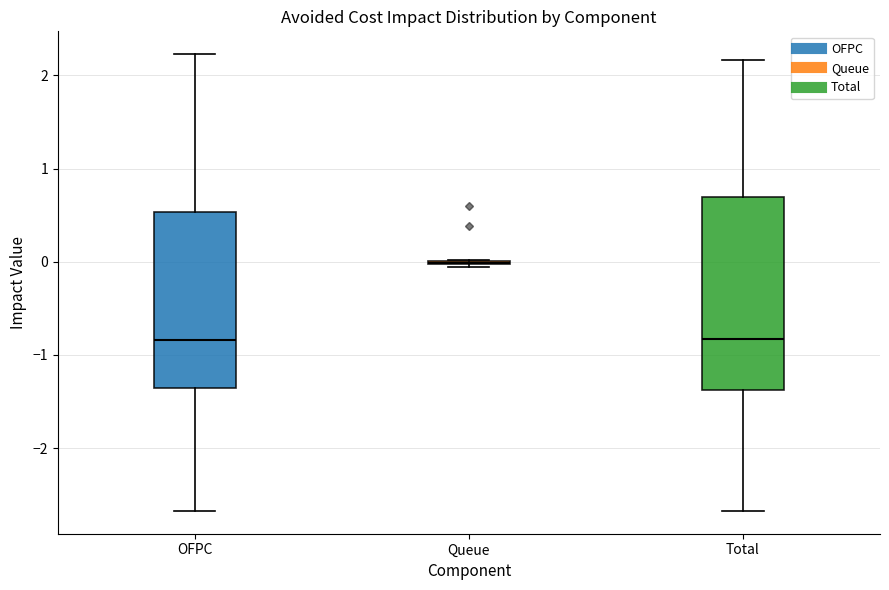

Which box is the tallest, from its lower edge to its upper edge?

Total